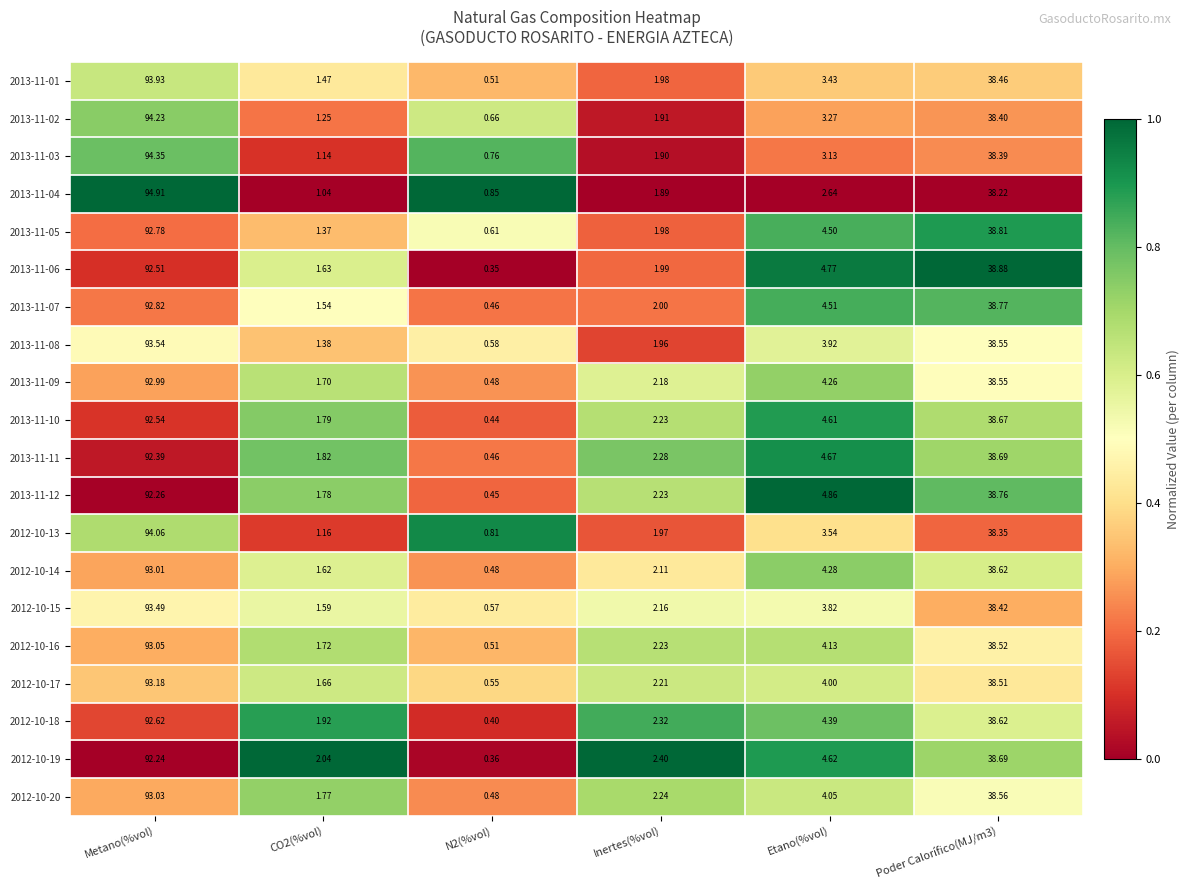

At which category is the sum across all series the highest?

Metano(%vol)